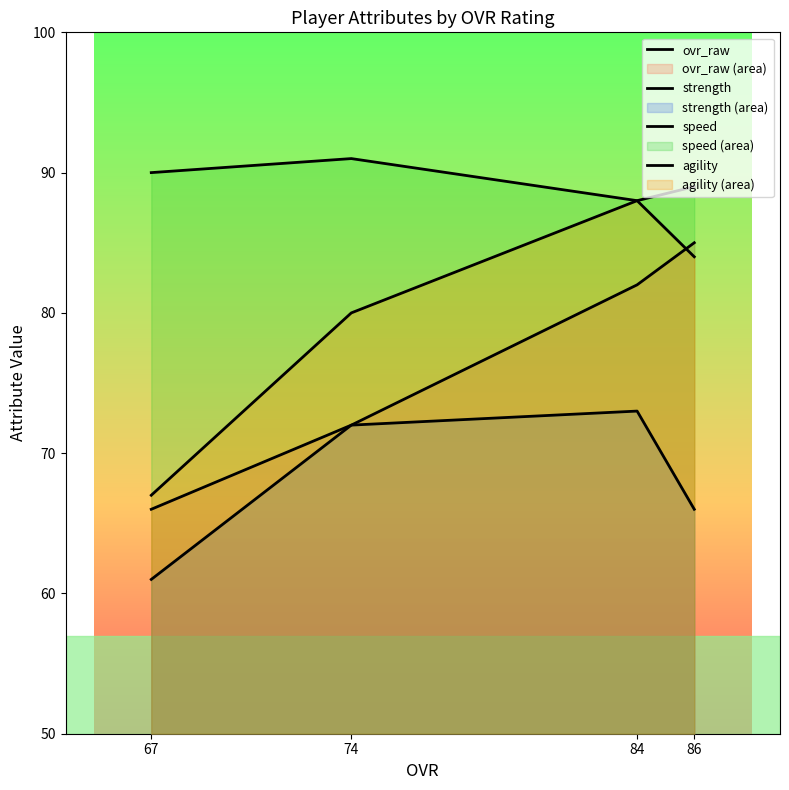

After their last crossing, which series has the higher values: ovr_raw or agility?

agility